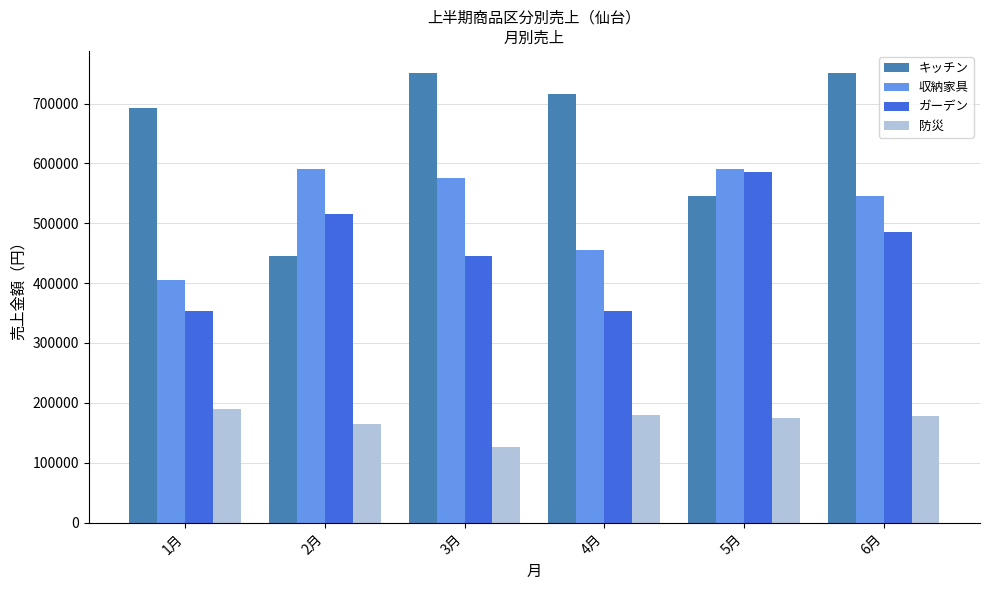

What is the label of the 3rd bar from the right?

4月